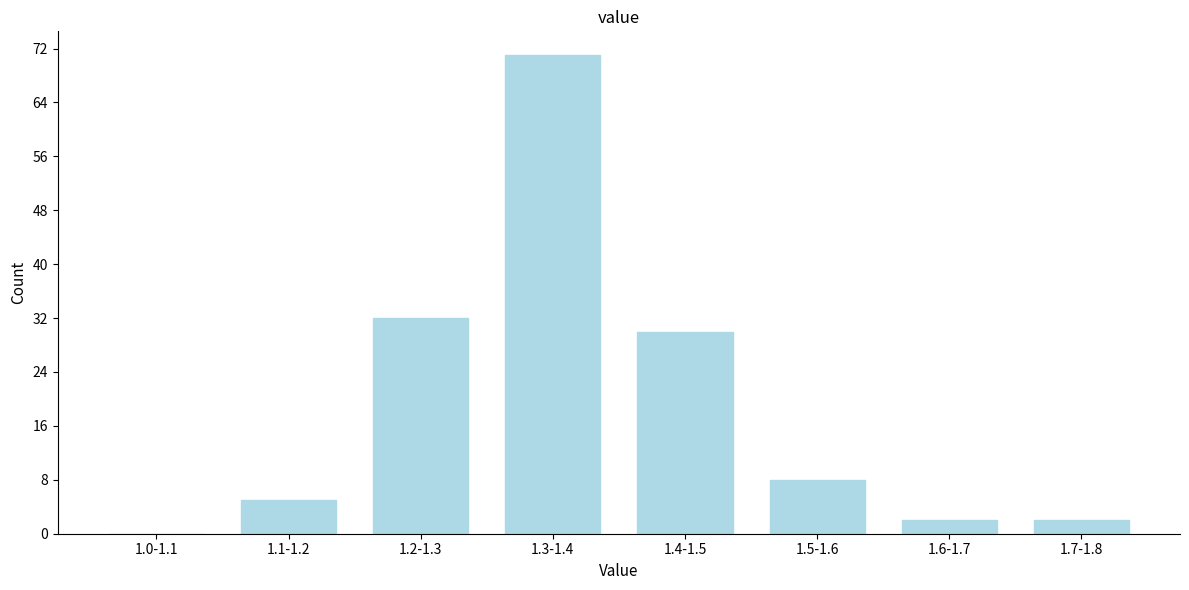

Reading right to left, what are all the values shown in this chart?

1.7-1.8=2	1.6-1.7=2	1.5-1.6=8	1.4-1.5=30	1.3-1.4=71	1.2-1.3=32	1.1-1.2=5	1.0-1.1=0